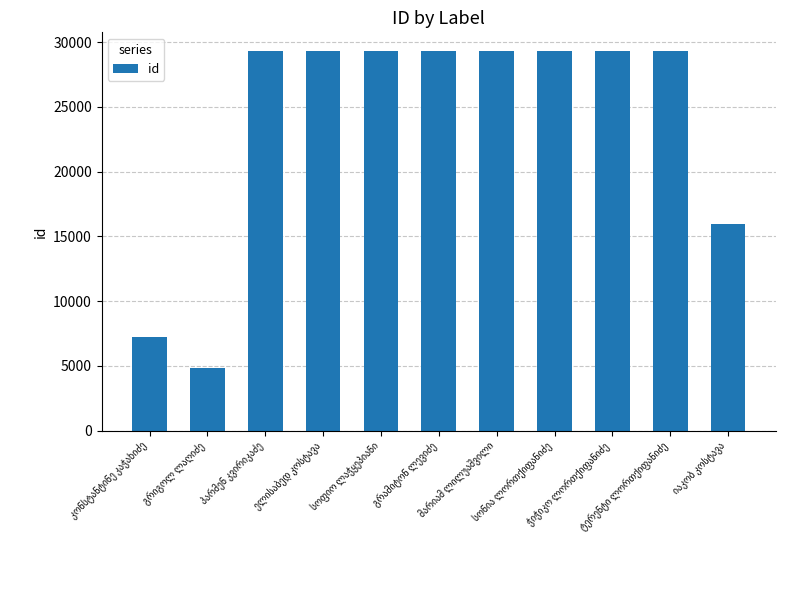

What is the value of the 8th bar from the left?

29283